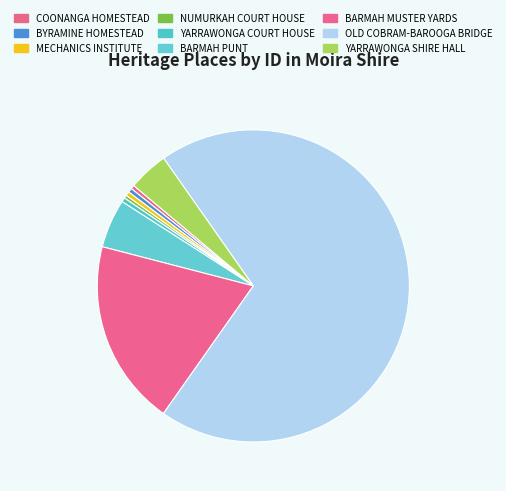

To the nearest percent, what is the combined percentage of YARRAWONGA SHIRE HALL and COONANGA HOMESTEAD?

5%